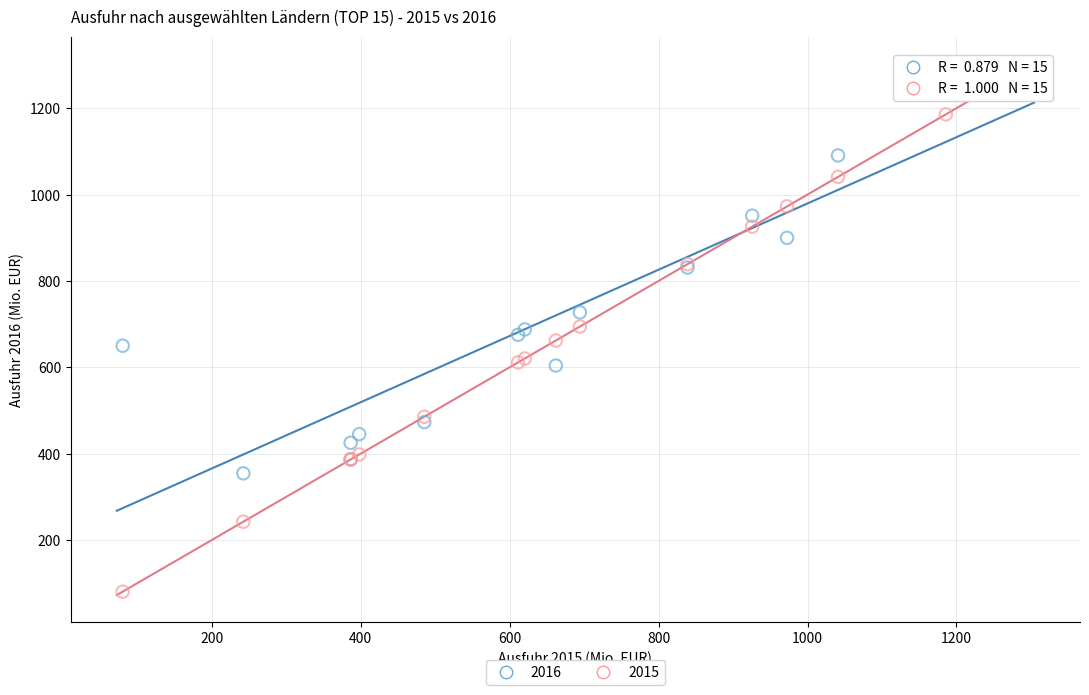

Which series has the largest Y range (max minus min)?

2015